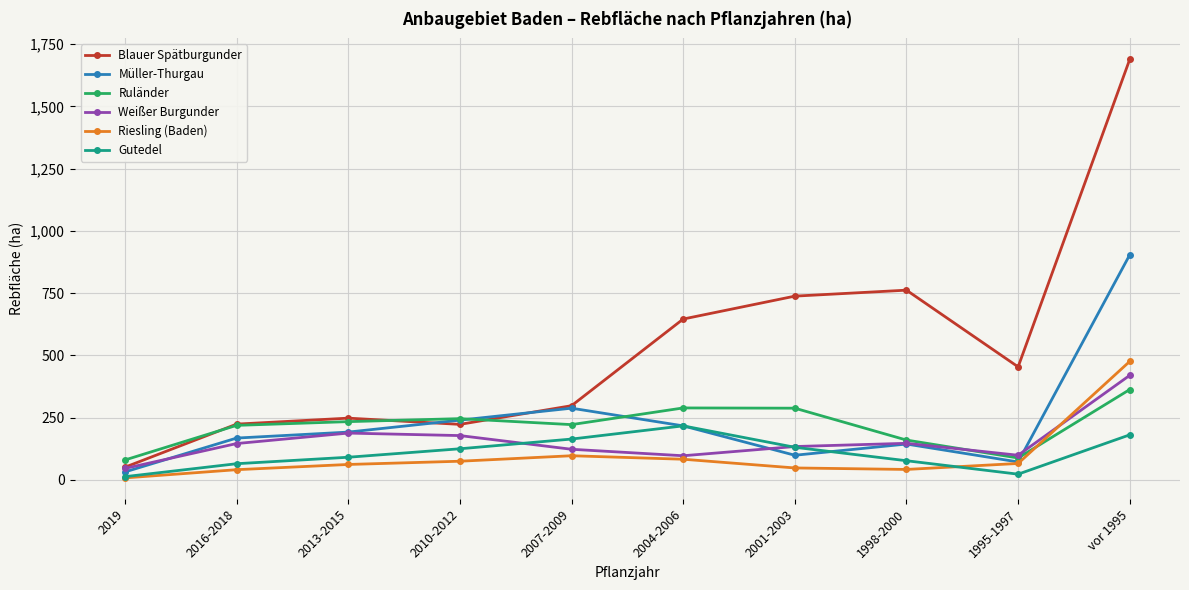

What is the average value of the Müller-Thurgau series?

236